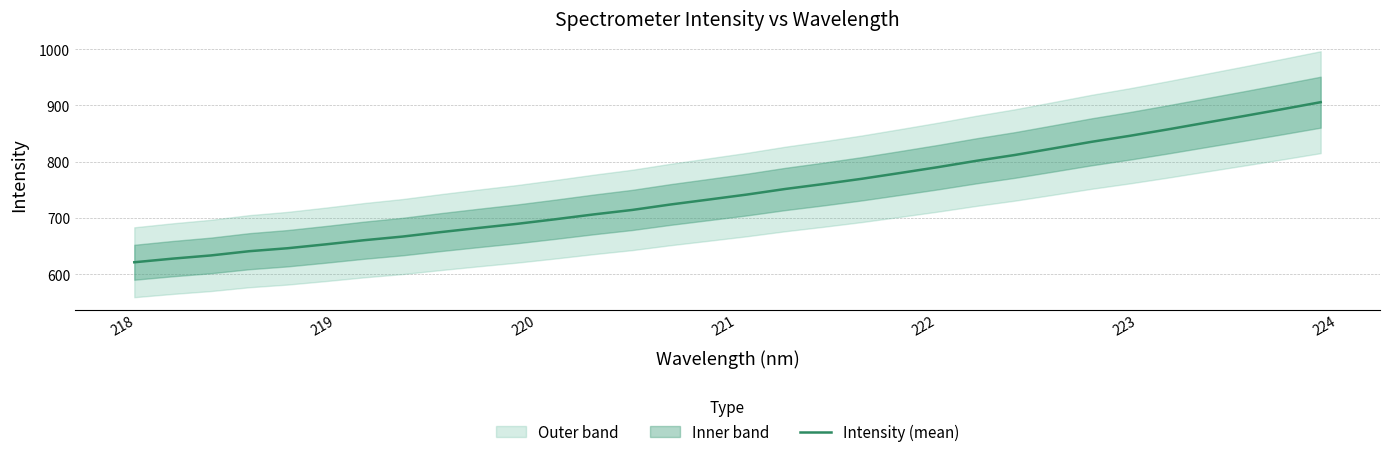

What is the lowest value of the Intensity (mean) series?

621.3